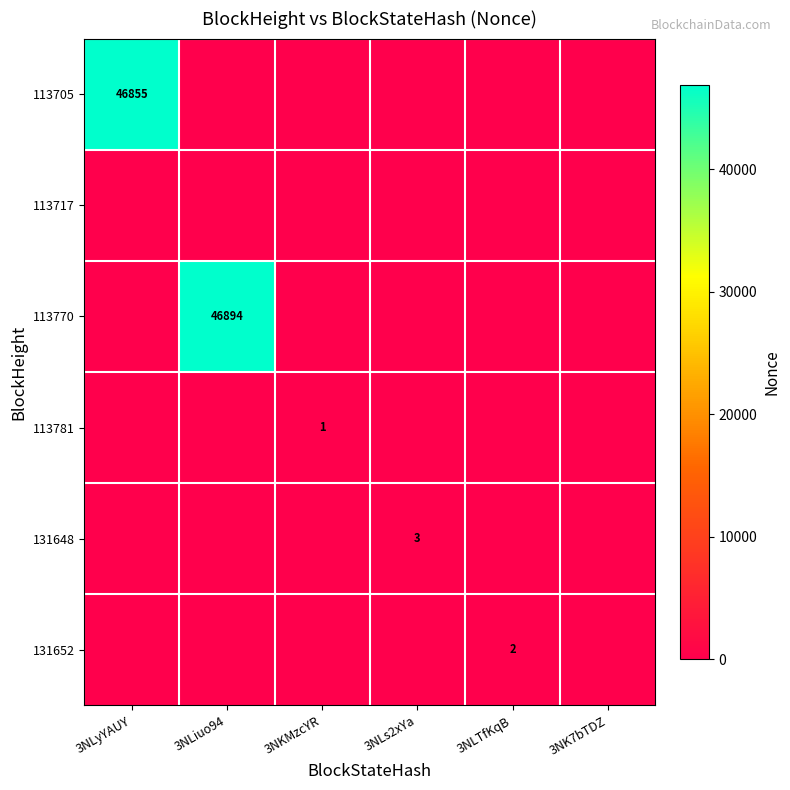

Is it true that 131652 equals 3 at 3NLTfKqB?

False